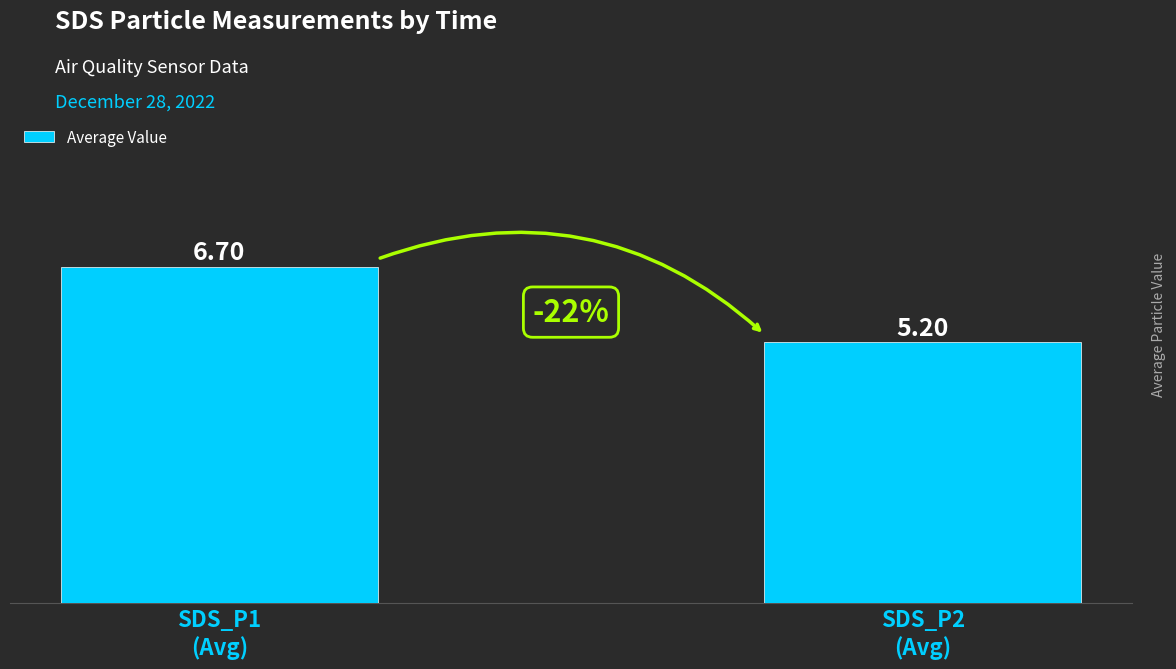

What is the difference between the values at SDS_P1
(Avg) and SDS_P2
(Avg)?

1.5